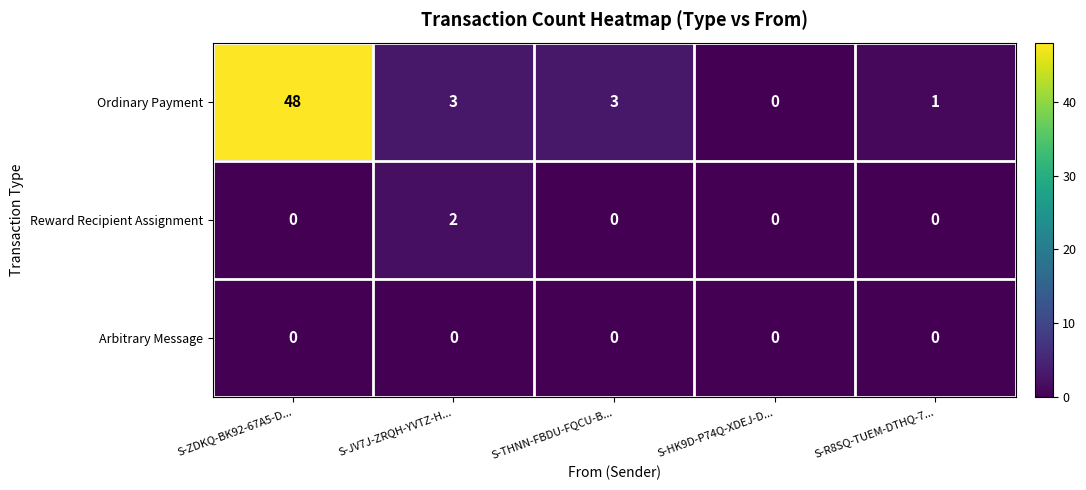

Rank the series at S-JV7J-ZRQH-YVTZ-H... from lowest to highest value.

Arbitrary Message, Reward Recipient Assignment, Ordinary Payment